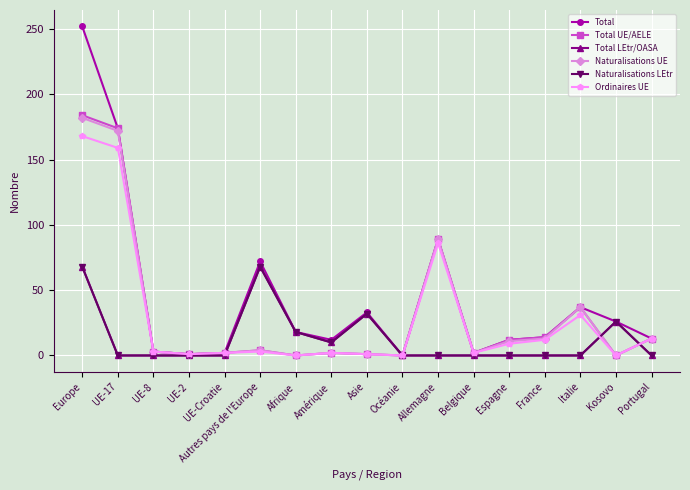

At which category does the chart reach its peak across all series?

Europe